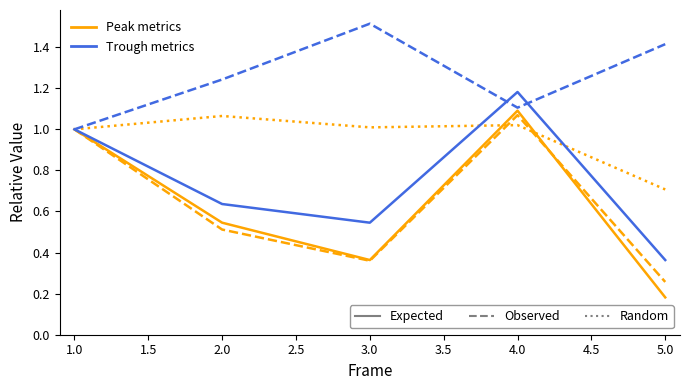

What is the total value across all series at 3.0?

3.8